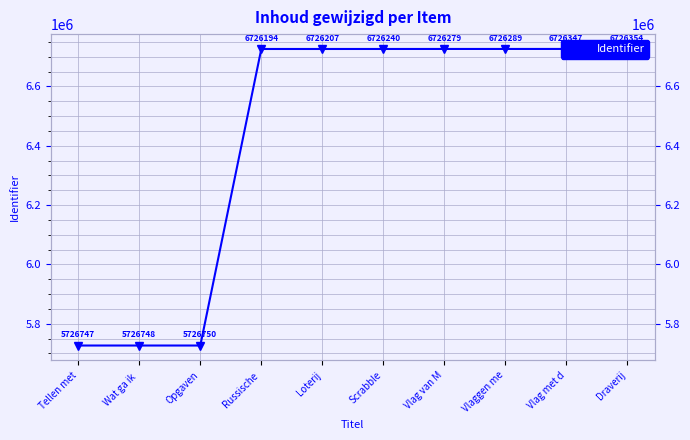

Does the chart display data point markers on the line(s)?

Yes